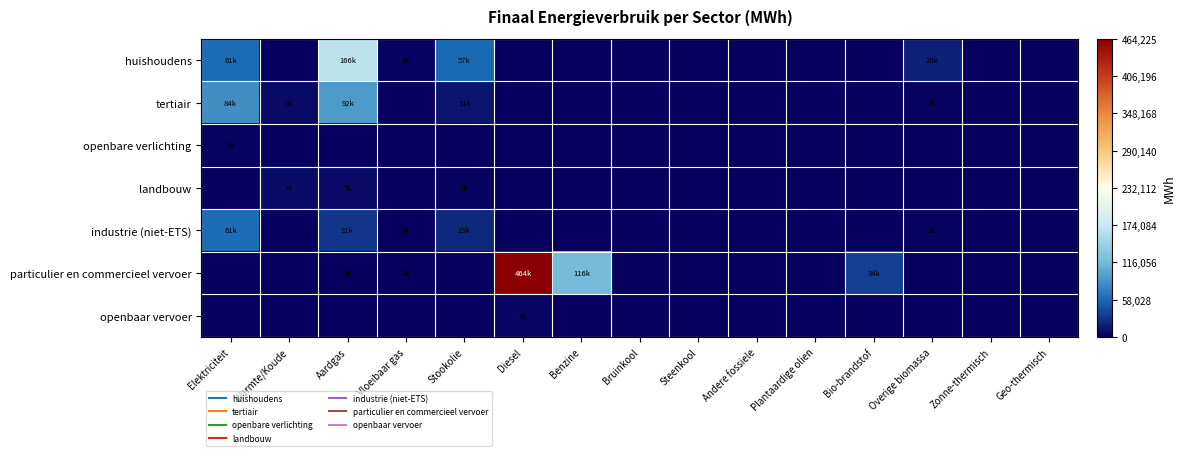

Which series has the widest spread of values?

particulier en commercieel vervoer